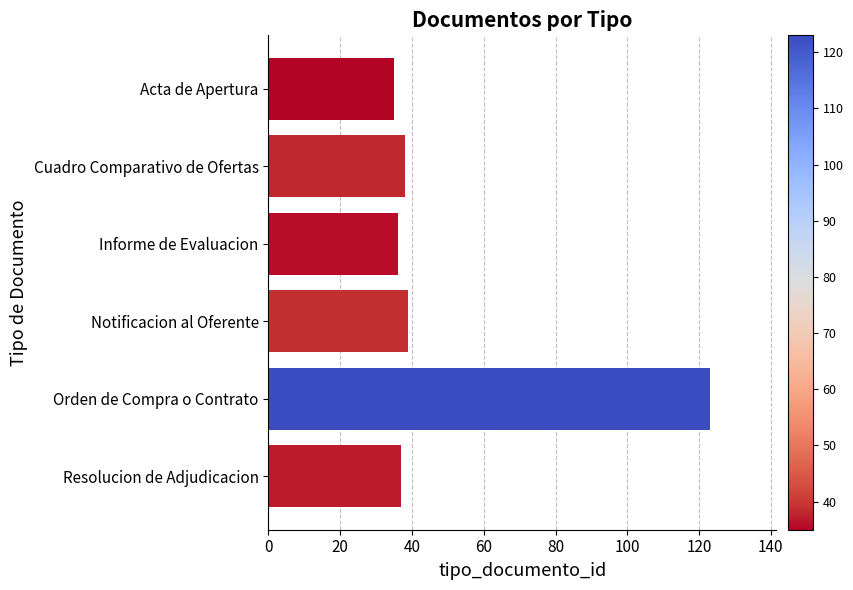

Count the number of categories in the chart.

6